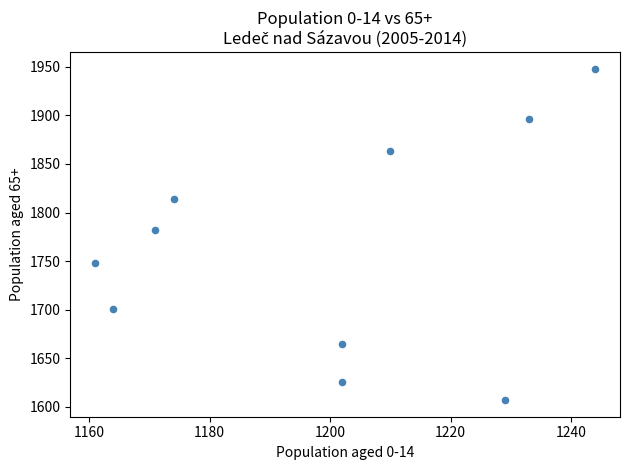

What is the average X value?

1199